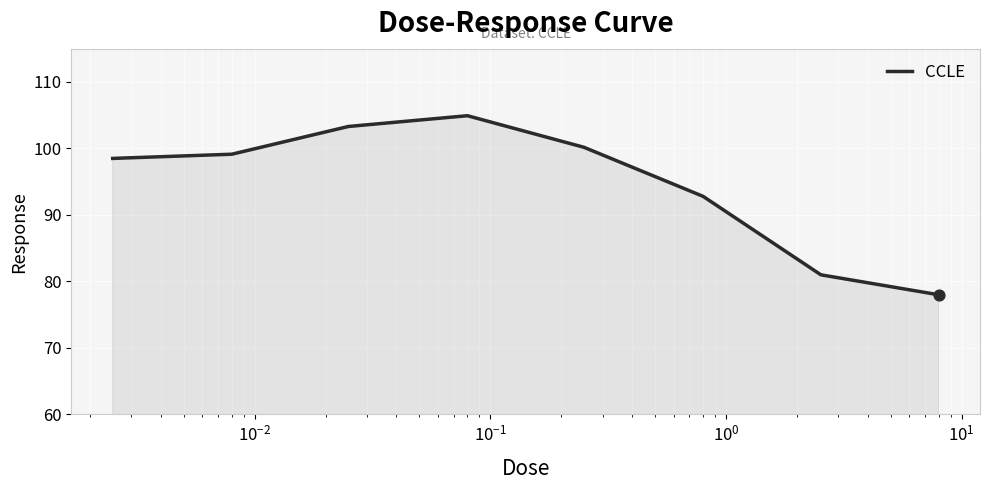

What is the sum of all values?

757.8